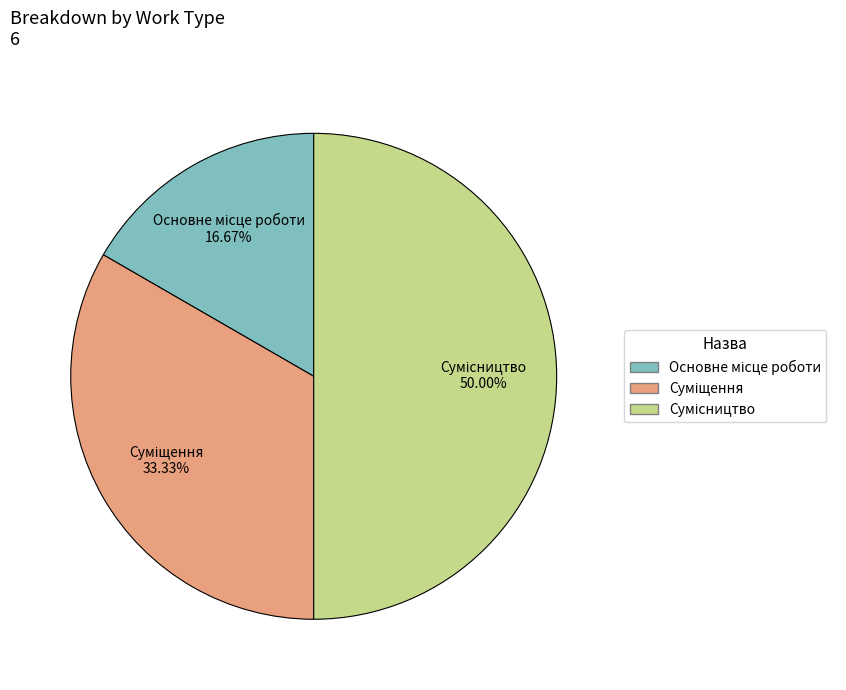

To the nearest percent, what is the average slice percentage?

33%